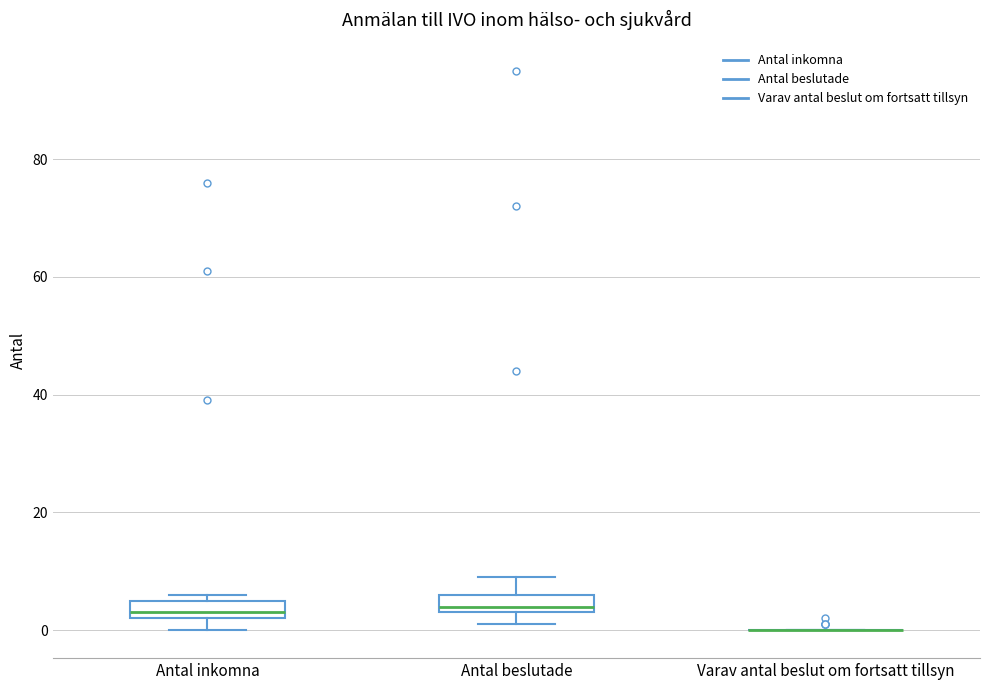

Reading left to right, transcribe this box plot: for each box, give where its median line is, the range the box spans, and where its two whiskers end, as read against the y-axis. The values are not printed on the chart, so give them approximately, as read against the axis.

Antal inkomna: median 4, box 2 to 6, whiskers 0 to 6 (just above the box's upper edge)
Antal beslutade: median 4 (just above the box's lower edge), box 4 to 6, whiskers 2 to 10
Varav antal beslut om fortsatt tillsyn: box collapsed to a line at 0, whiskers 0 to 0